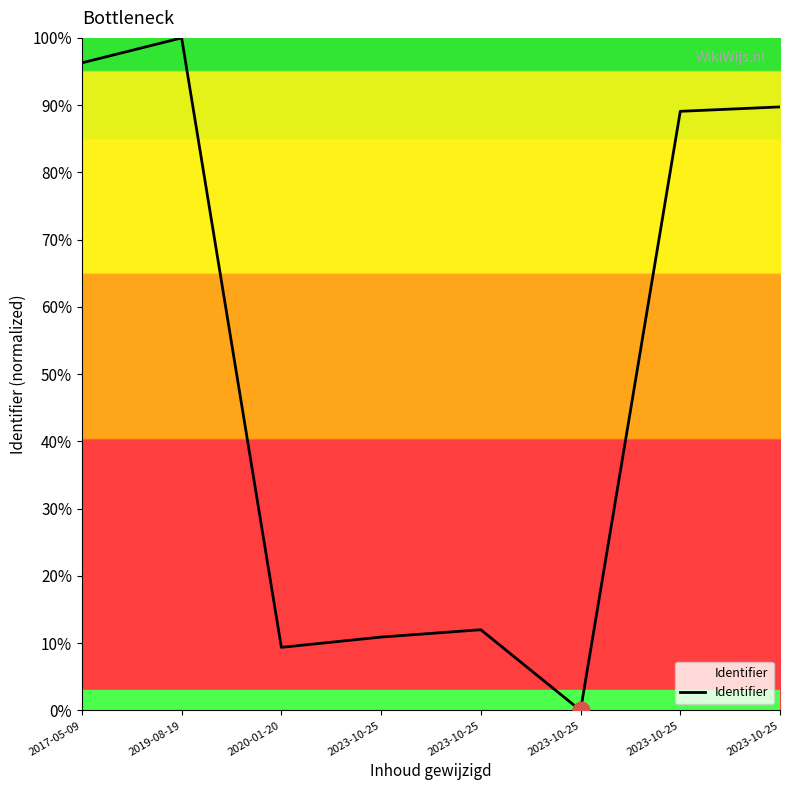

What is the value of the 2nd point from the left?

100.0